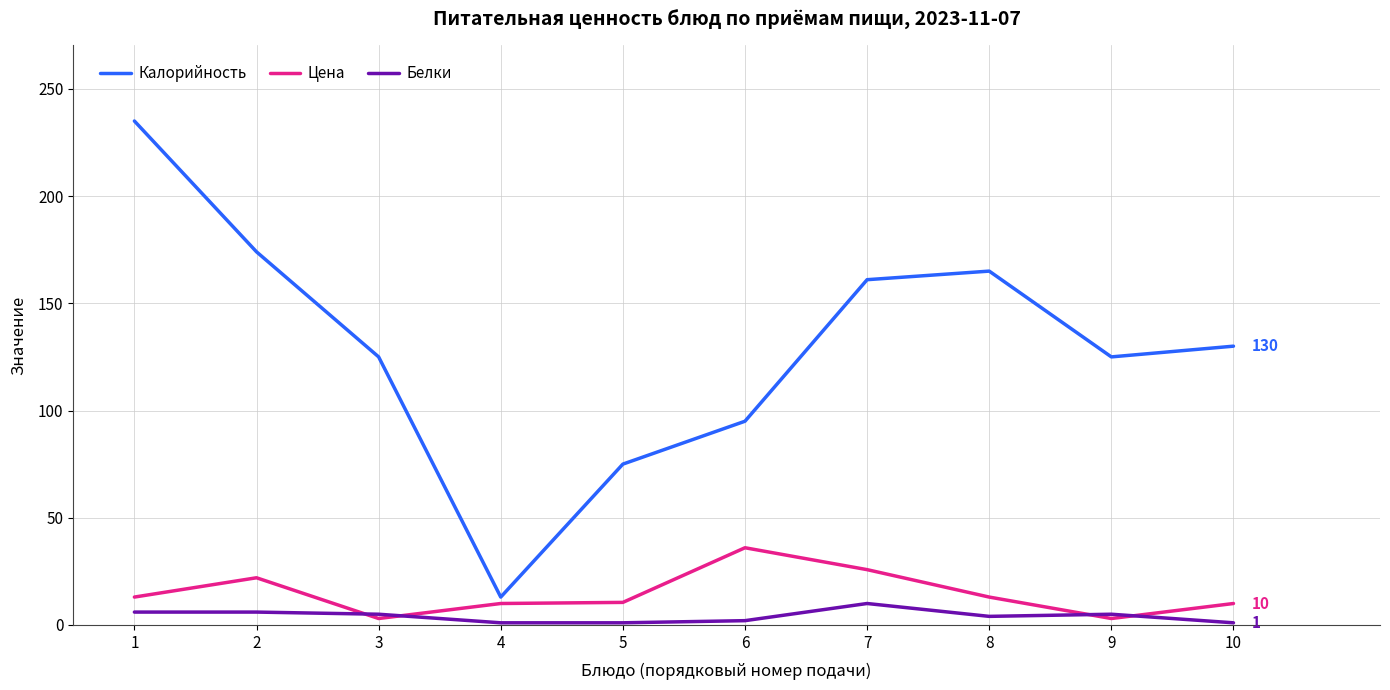

At how many categories does at least one series exceed 99?

7